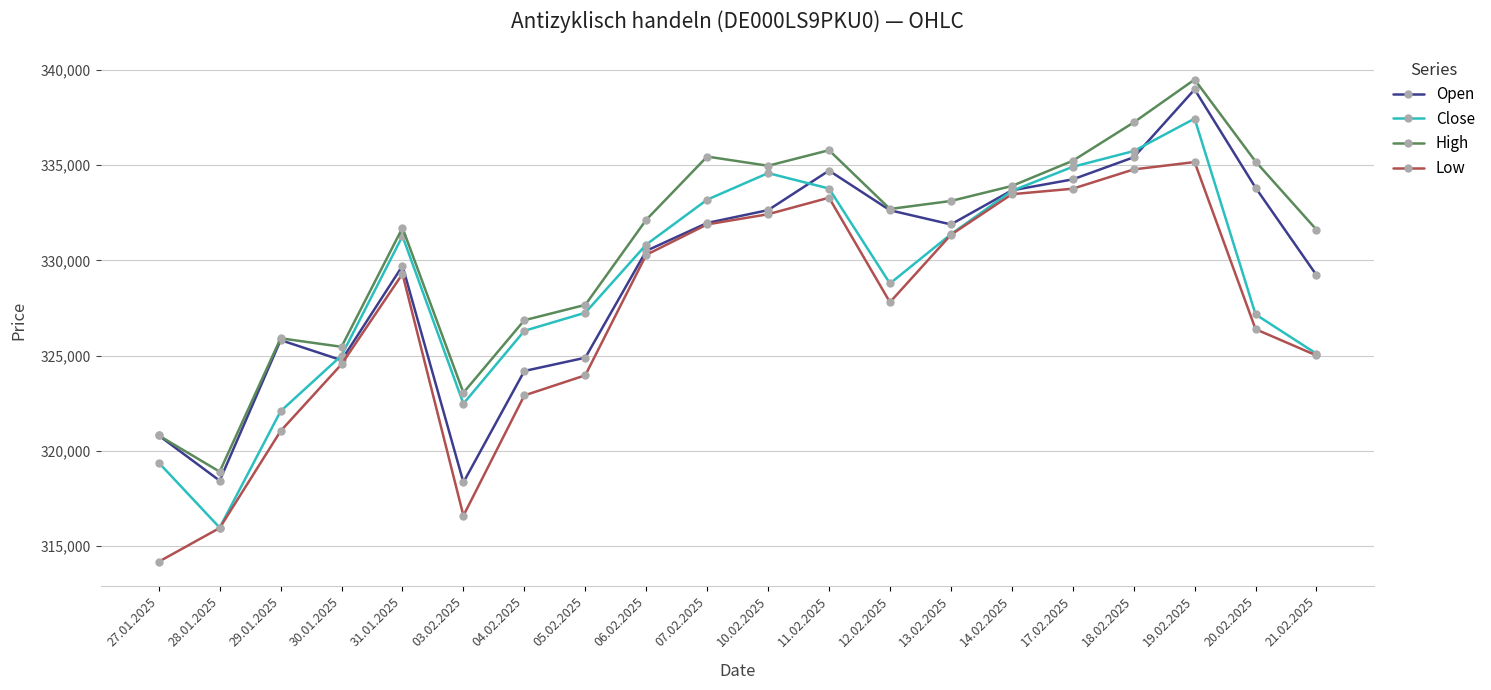

Where is the first local minimum for Close?

28.01.2025